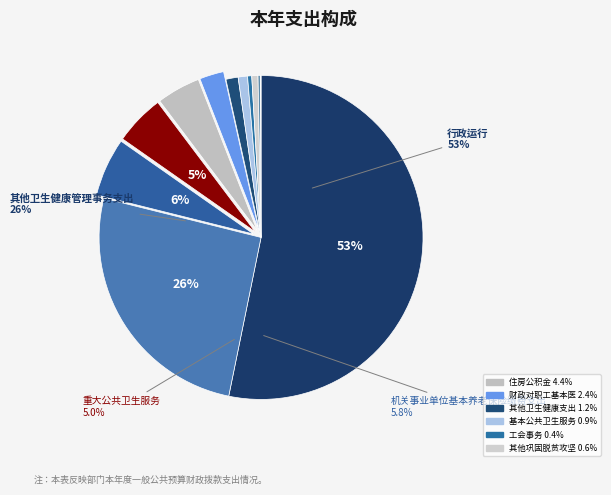

Which category accounts for the majority?

行政运行